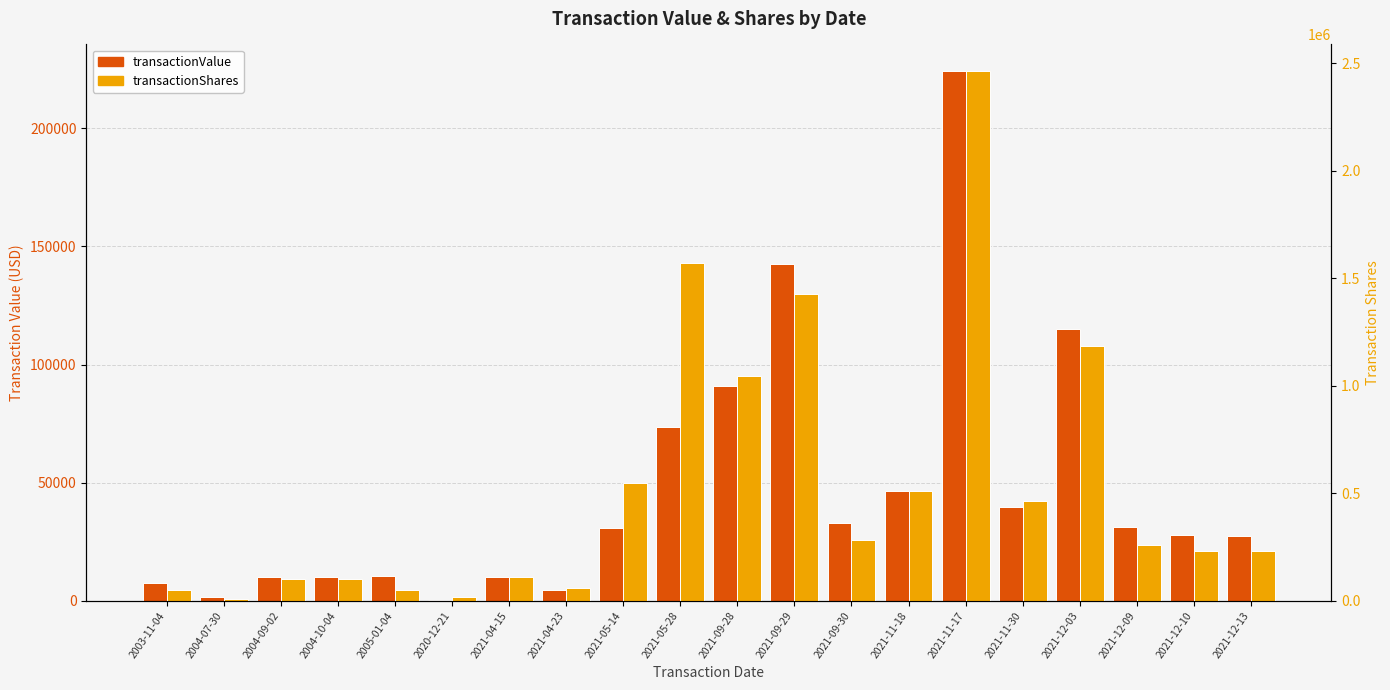

What position from the left is 2021-12-03?

17